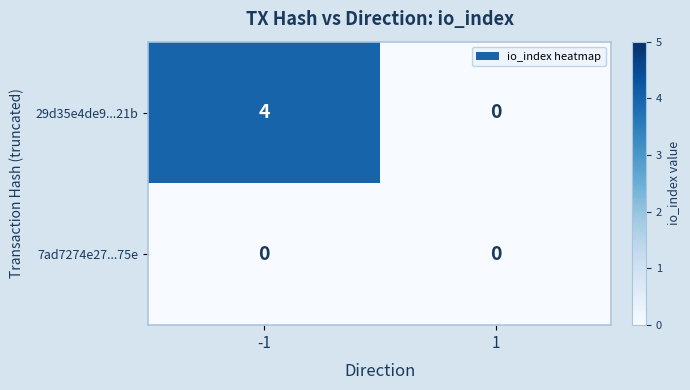

Which series has the largest range (max minus min)?

29d35e4de9...21b